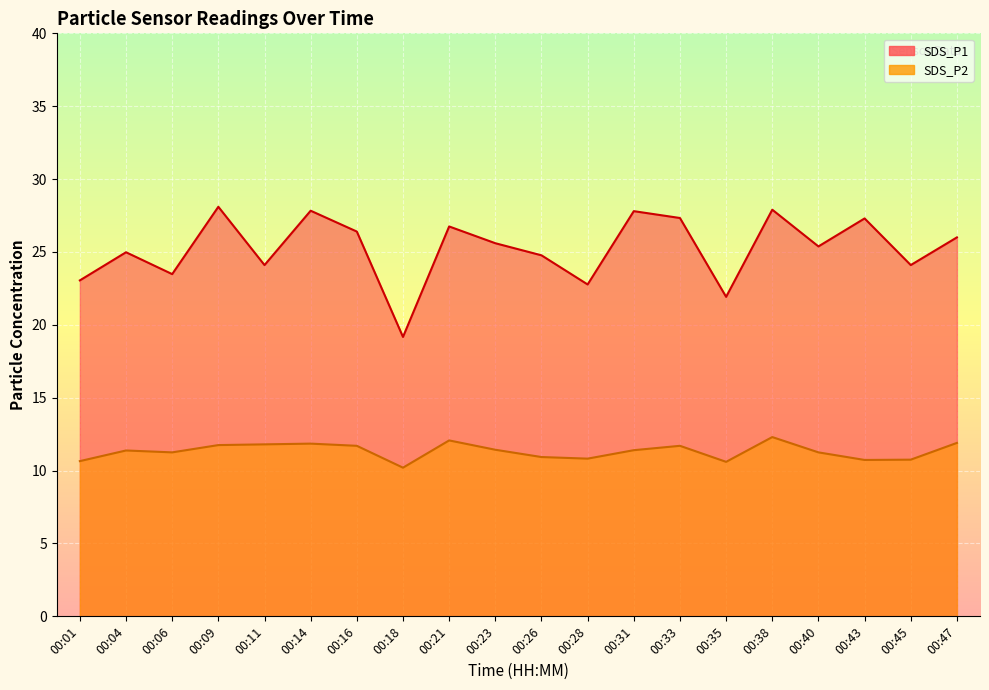

At how many categories does at least one series exceed 27?

6